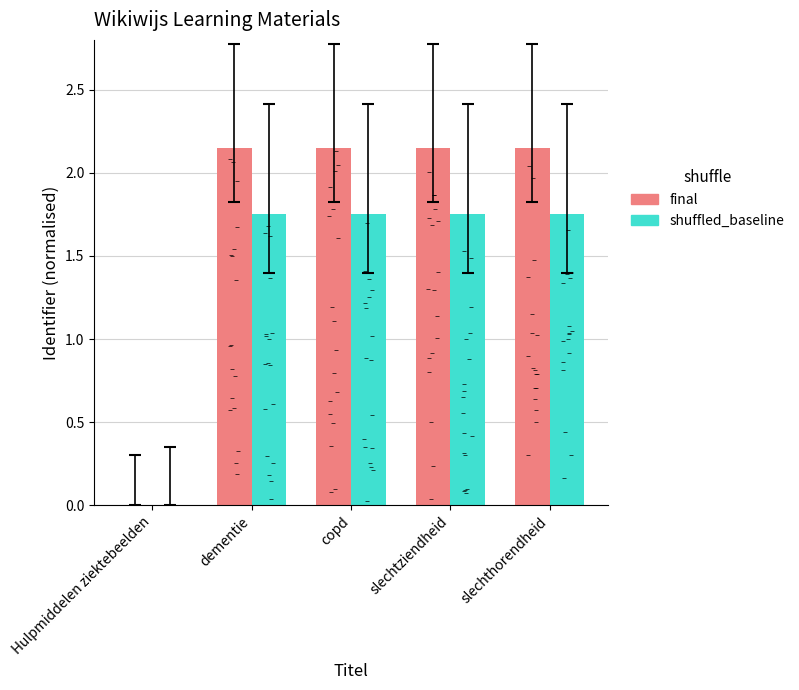

Which series contains the lowest Y value?

final